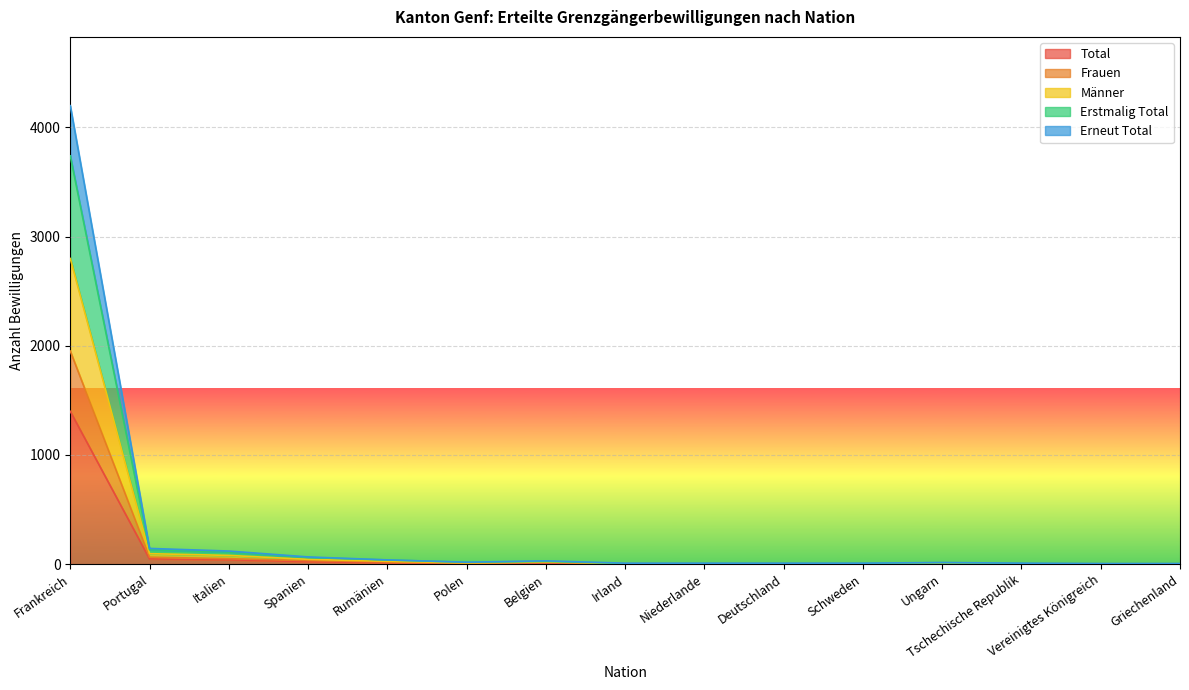

Which series has the largest total across all categories?

Total